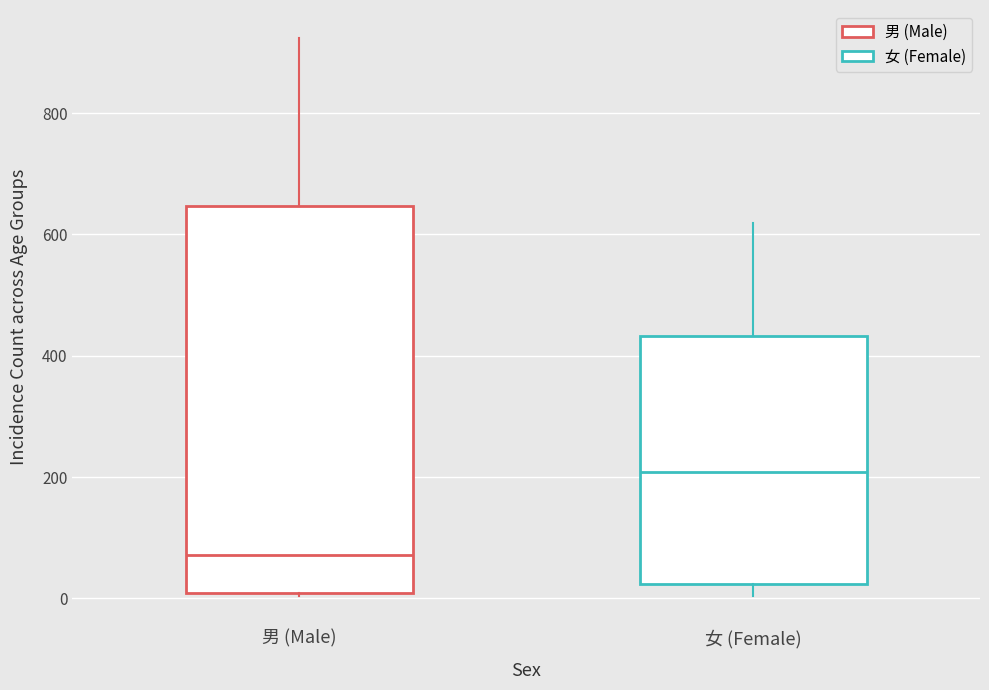

Comparing the boxes themselves (not the whiskers), which one is the tallest?

男 (Male)